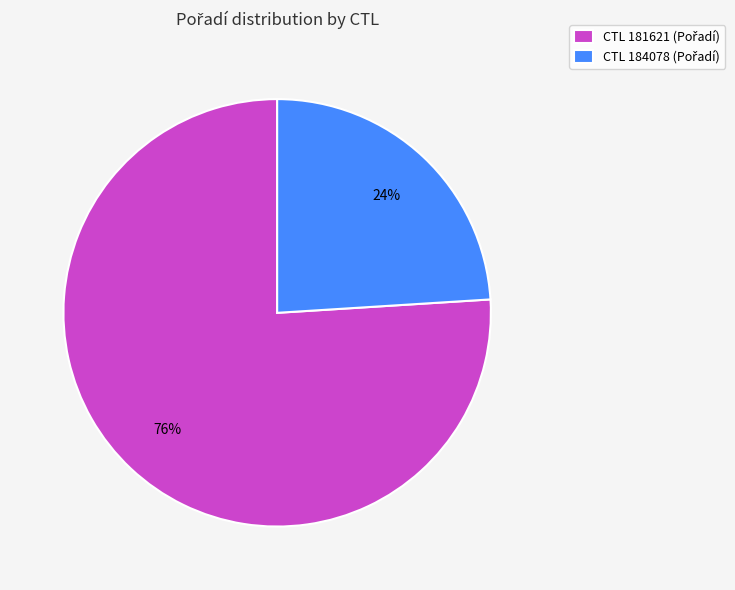

To the nearest percent, what is the difference between the largest and smallest slice percentages?

52%